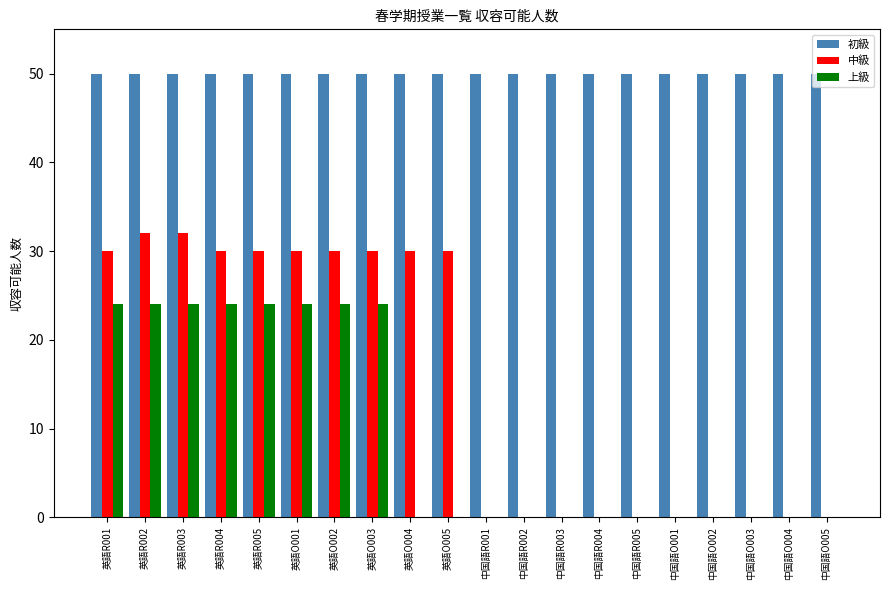

The value of 中級 at 中国語R005 is 21. True or false?

False